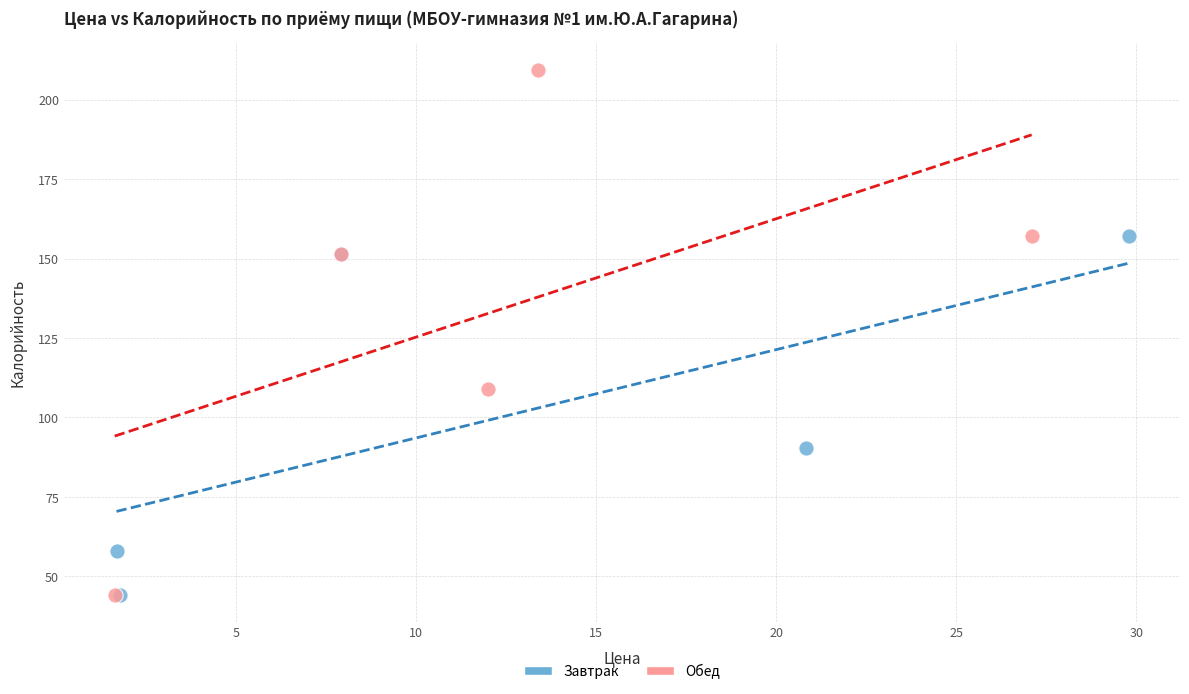

What are all the series names shown in the legend?

Завтрак, Обед